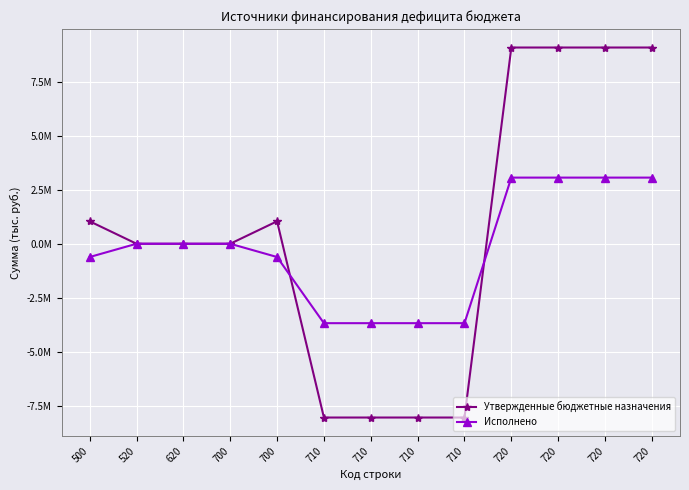

How many intersections are there between Утвержденные бюджетные назначения and Исполнено?

2